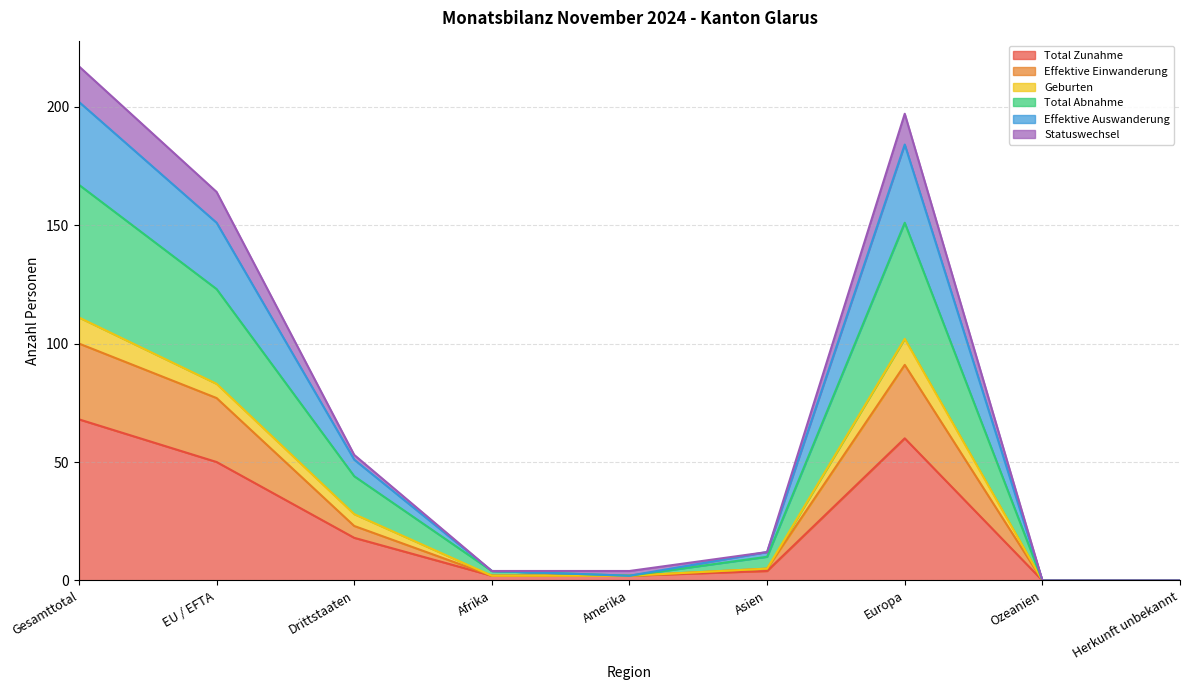

At which label does Total Zunahme reach its peak?

Gesamttotal